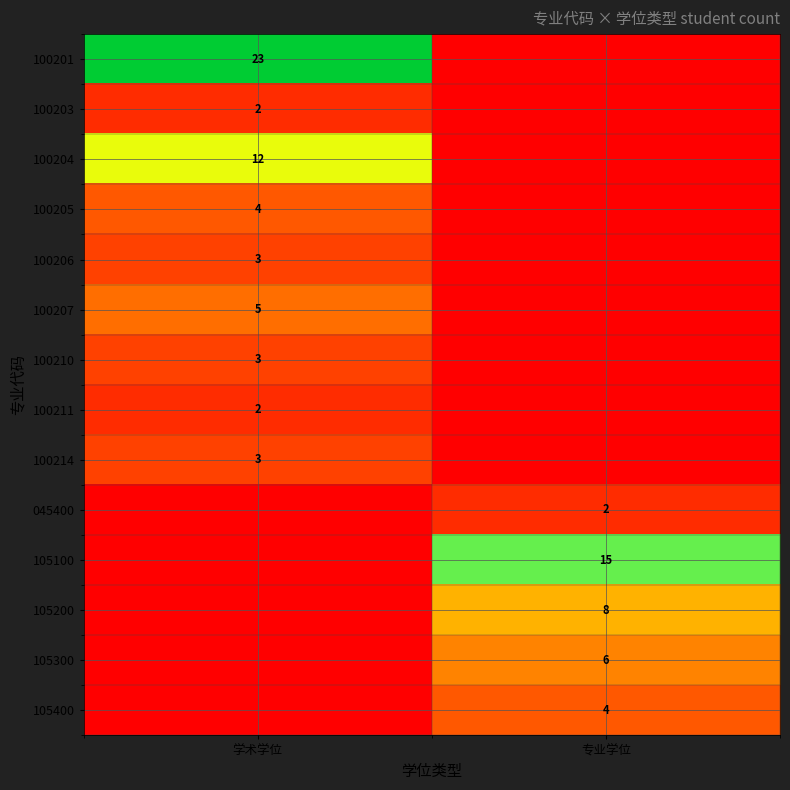

Is it true that 100206 equals 1 at 学术学位?

False